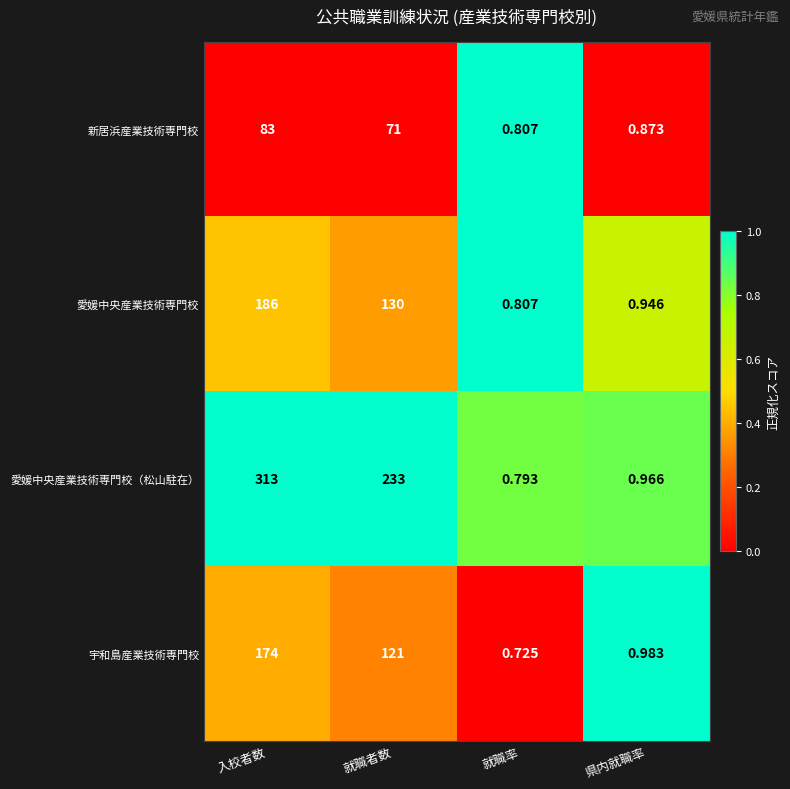

What is the difference between the highest and lowest values at 入校者数?

230.0